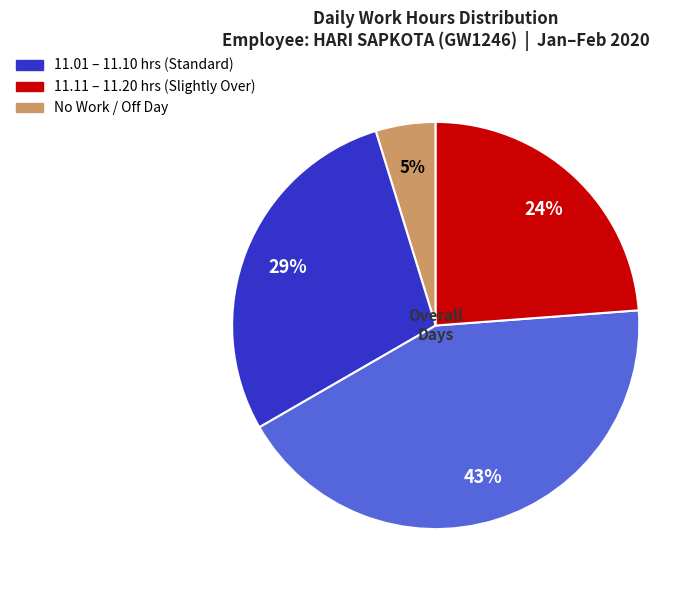

Is there a majority slice in this chart?

No